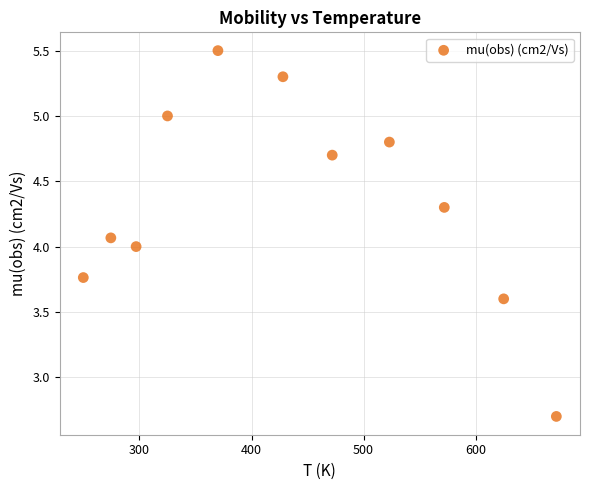

What is the range of X values (max minus min)?

422.1